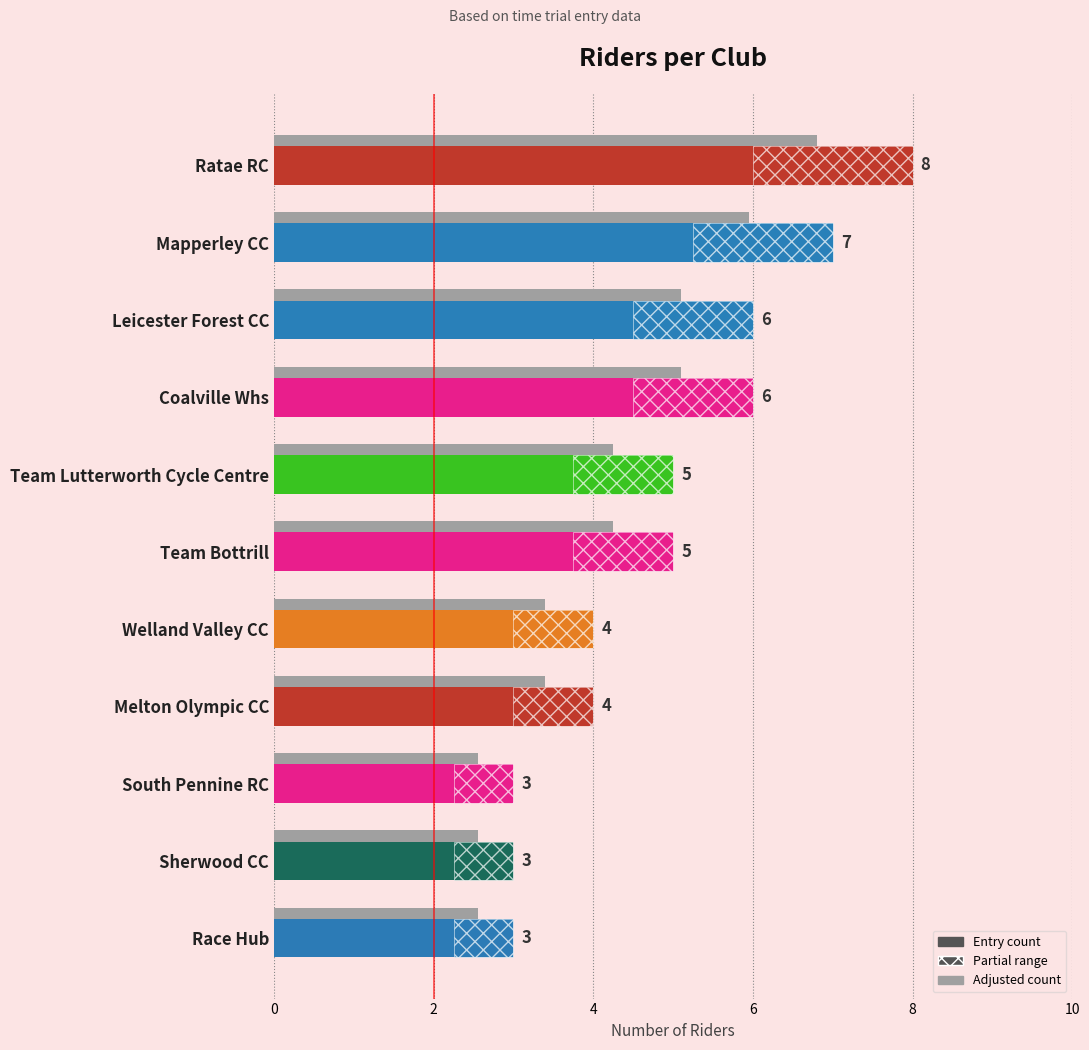

Between Sherwood CC and Team Bottrill, which is larger?

Team Bottrill